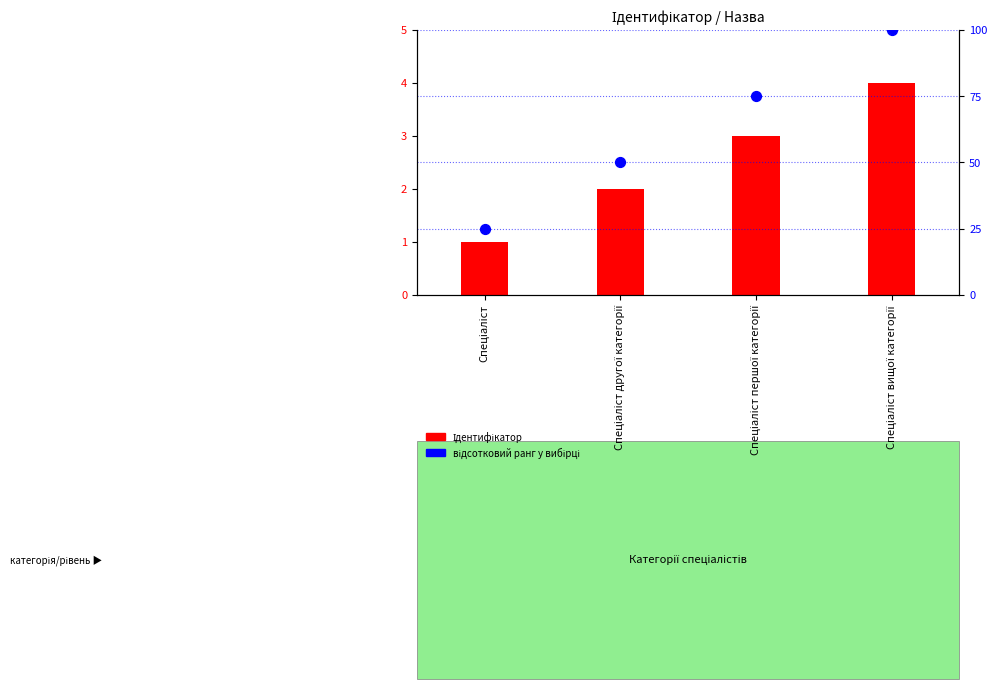

What are all the series names shown in the legend?

Ідентифікатор, відсотковий ранг у вибірці